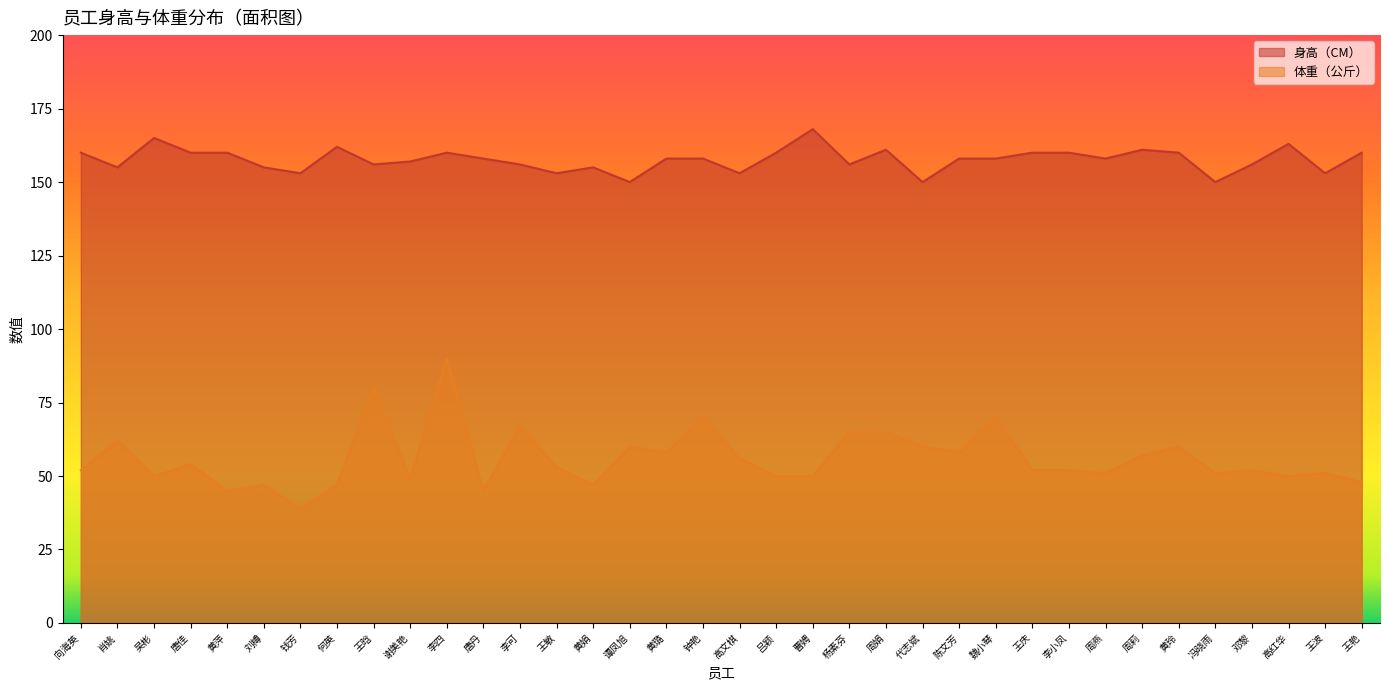

Does the chart display data point markers on the line(s)?

No